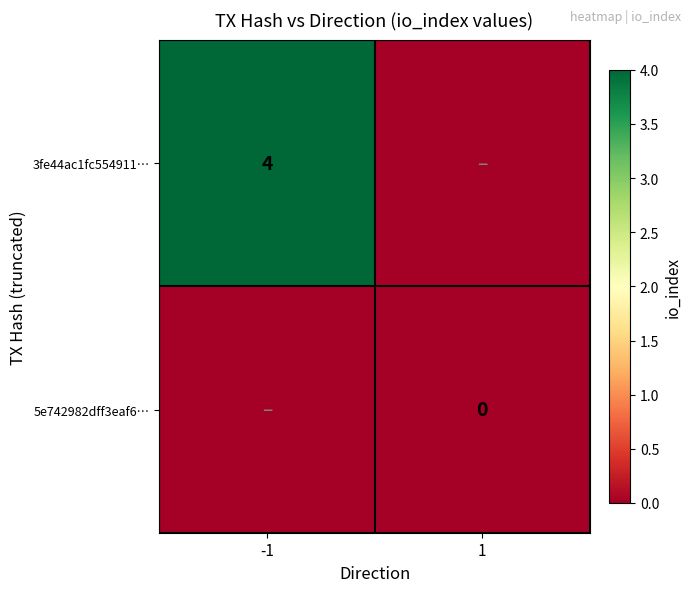

At which label does 5e742982dff3eaf6… reach its peak?

-1